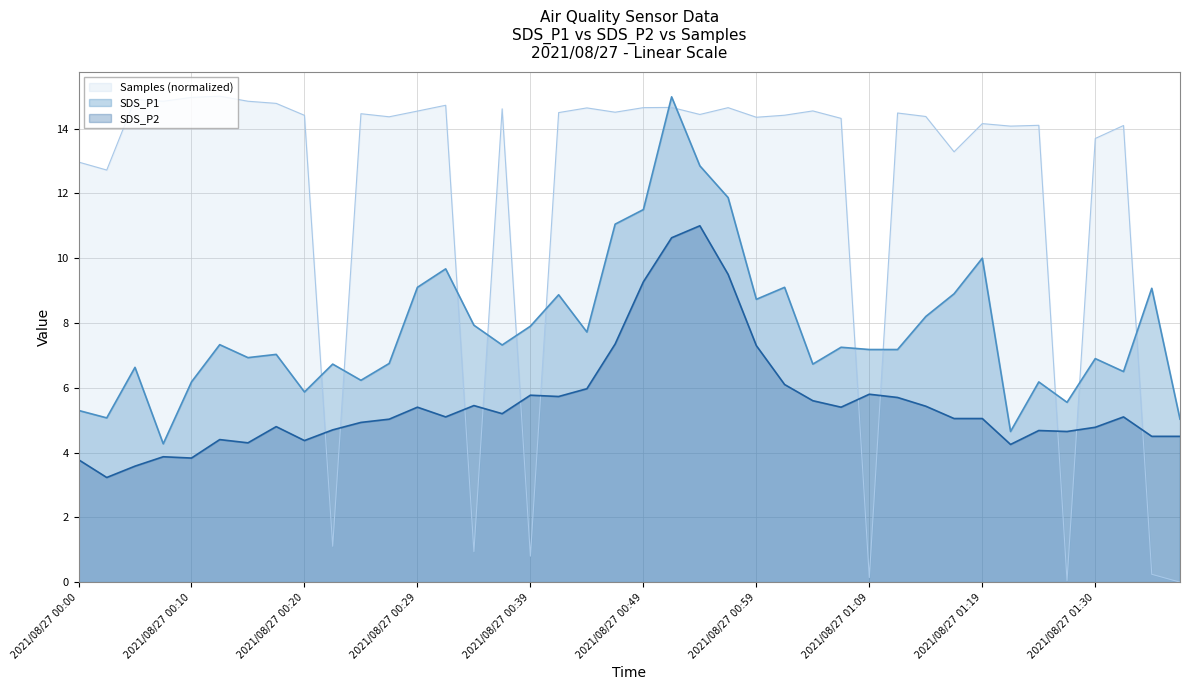

The value of SDS_P2 at 2021/08/27 01:30 is 4.8. True or false?

True